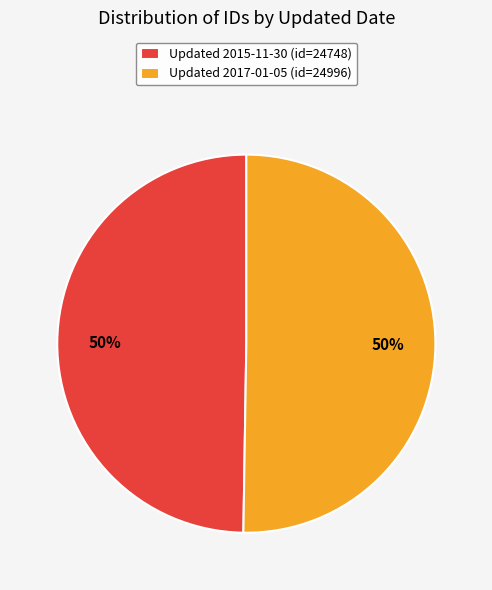

True or false: Updated 2015-11-30 (id=24748) accounts for 40% of the total.

False